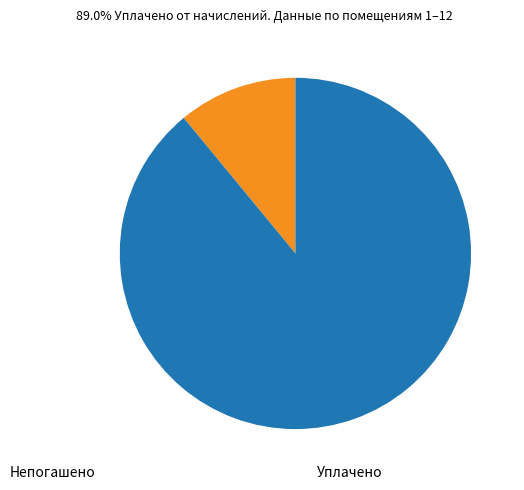

Count the number of slices in the pie.

2